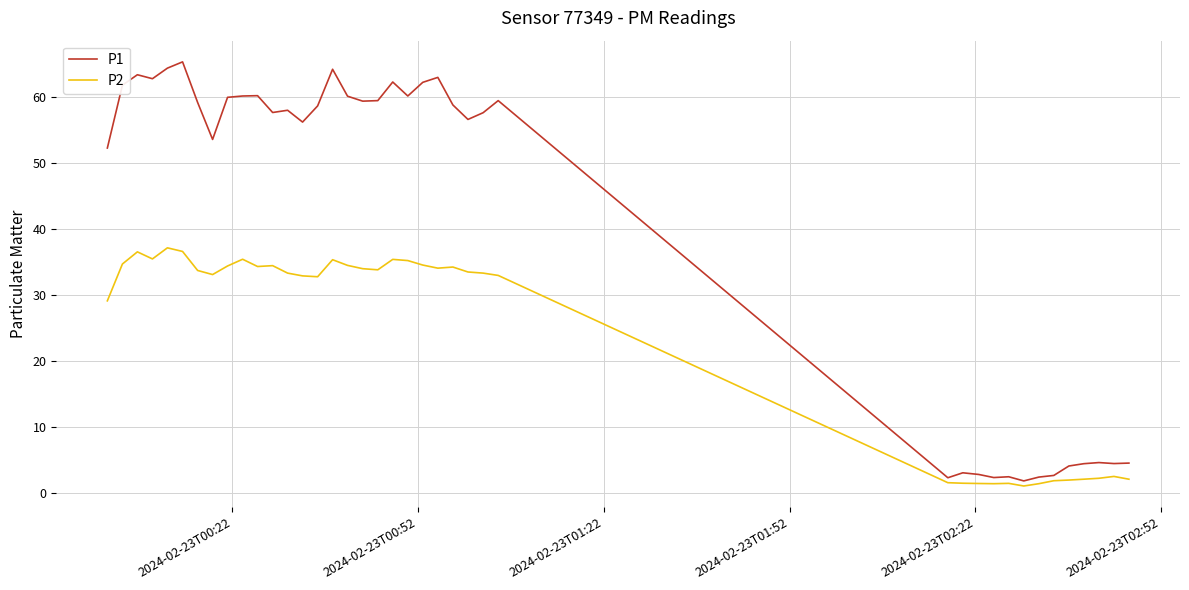

List the series in order of their overall mean, lowest first.

P2, P1